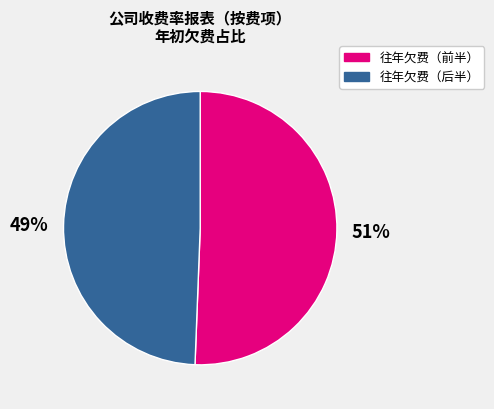

To the nearest percent, what is the average slice percentage?

50%